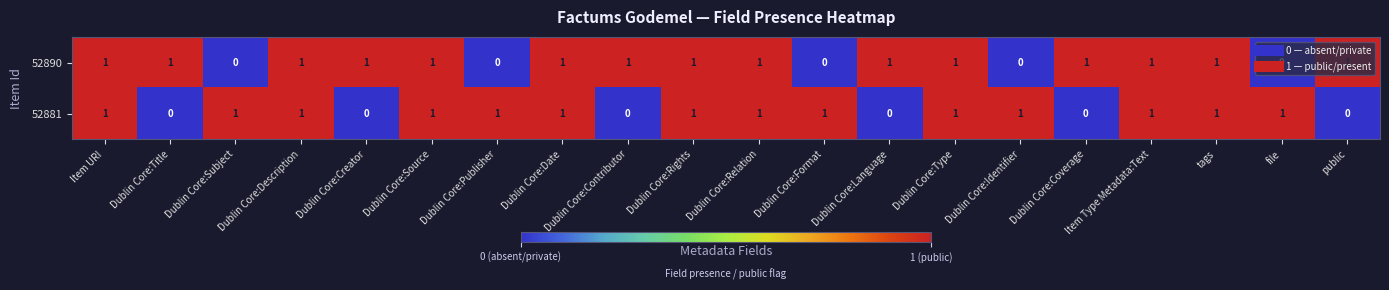

How many data points does each series have?

20